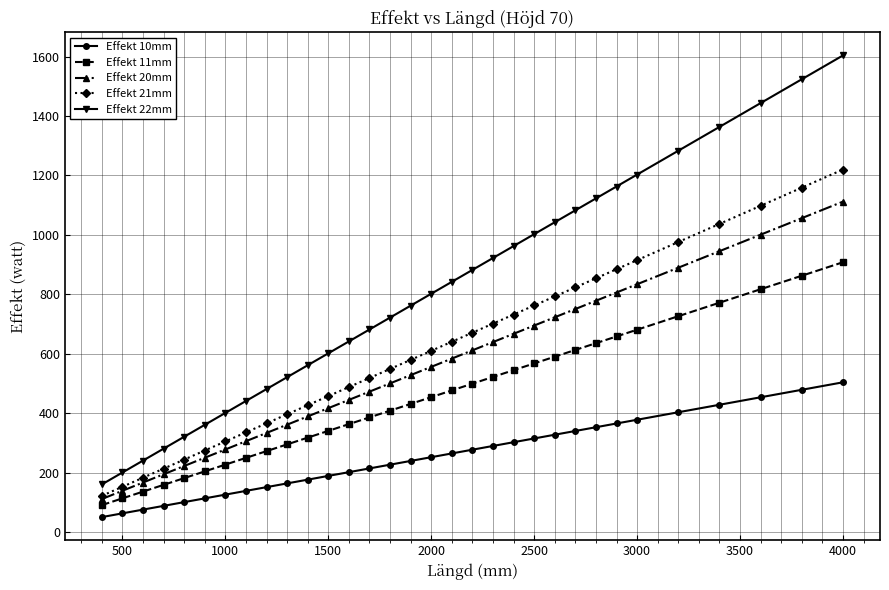

Which series has the widest spread of values?

Effekt 22mm